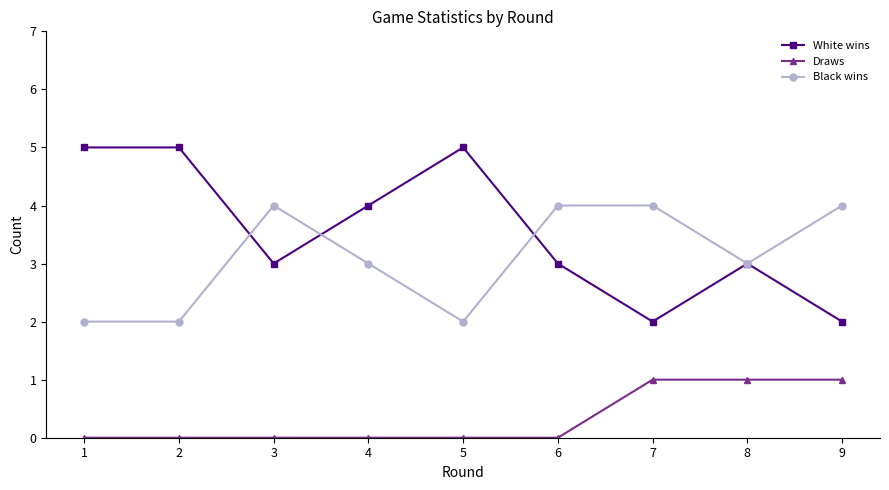

True or false: Black wins and White wins intersect in this chart.

True